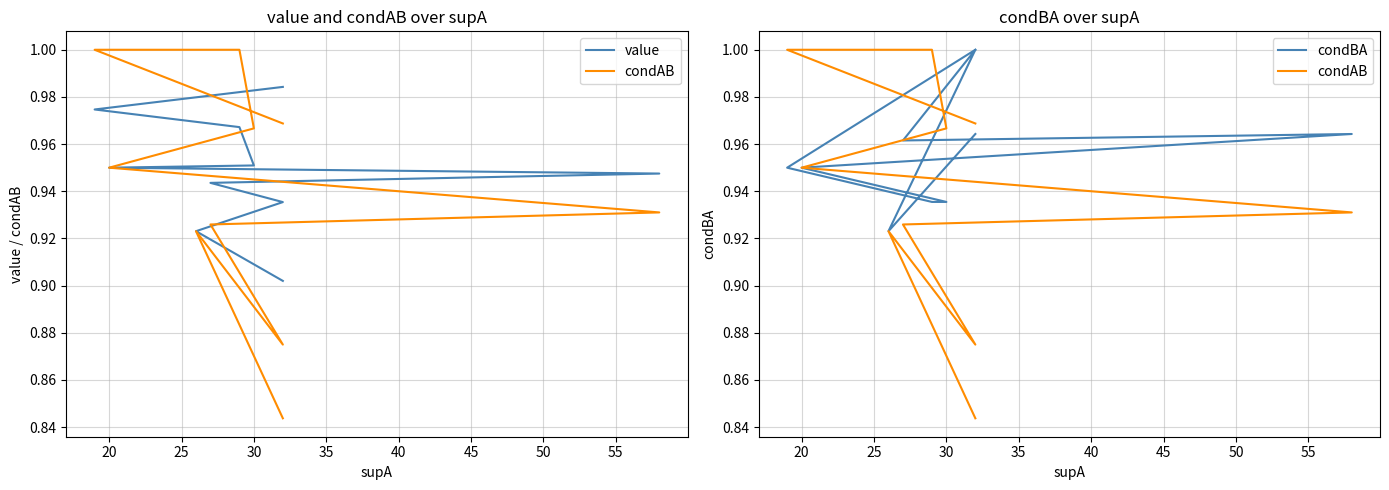

What is the sum of all value values?

19.1